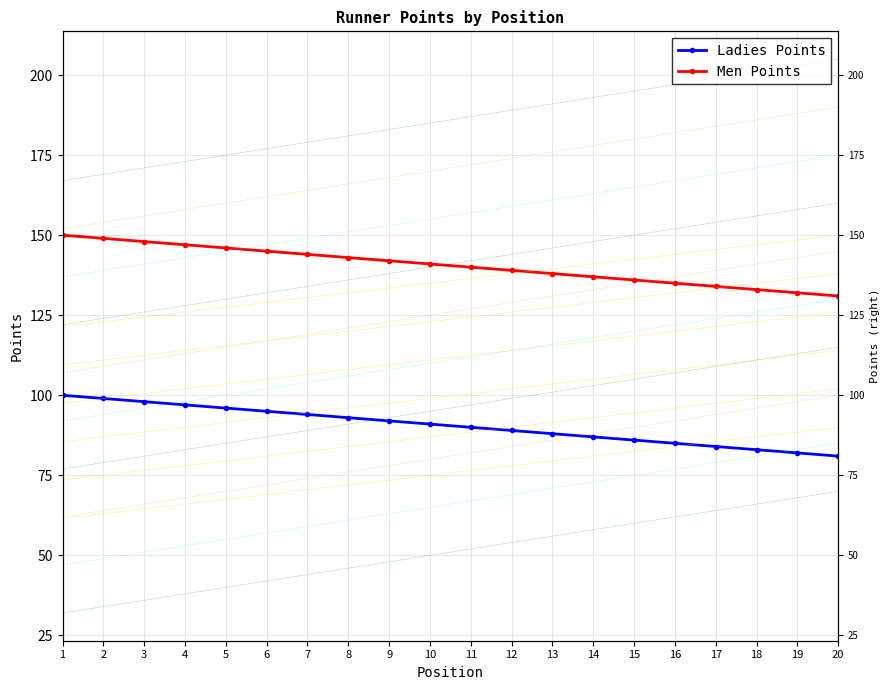

List the labels in order of Men Points value, smallest first.

20, 19, 18, 17, 16, 15, 14, 13, 12, 11, 10, 9, 8, 7, 6, 5, 4, 3, 2, 1